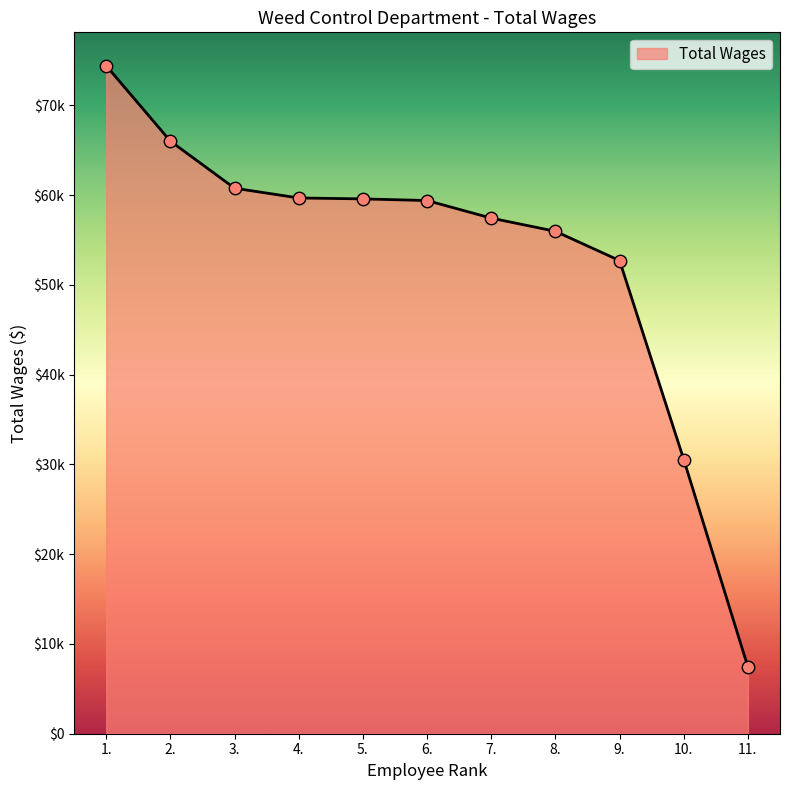

Between 11. and 6., which is larger?

6.